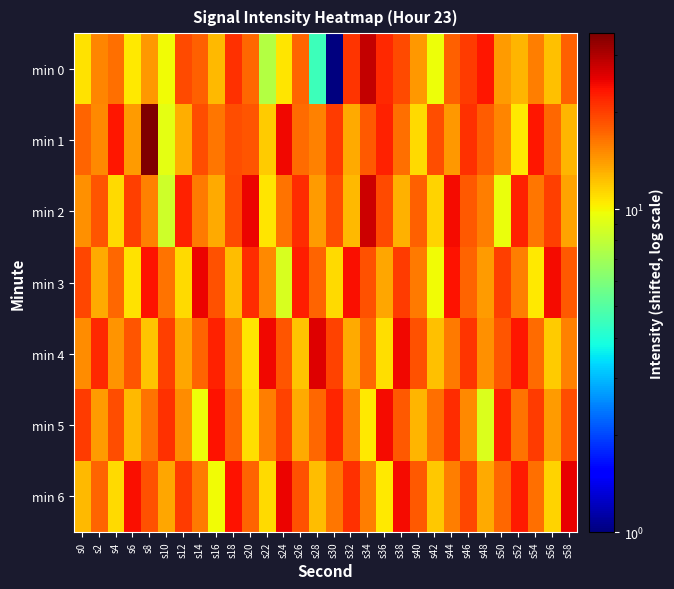

Rank the series by their maximum value, from lowest to highest.

min 5, min 3, min 6, min 4, min 2, min 0, min 1